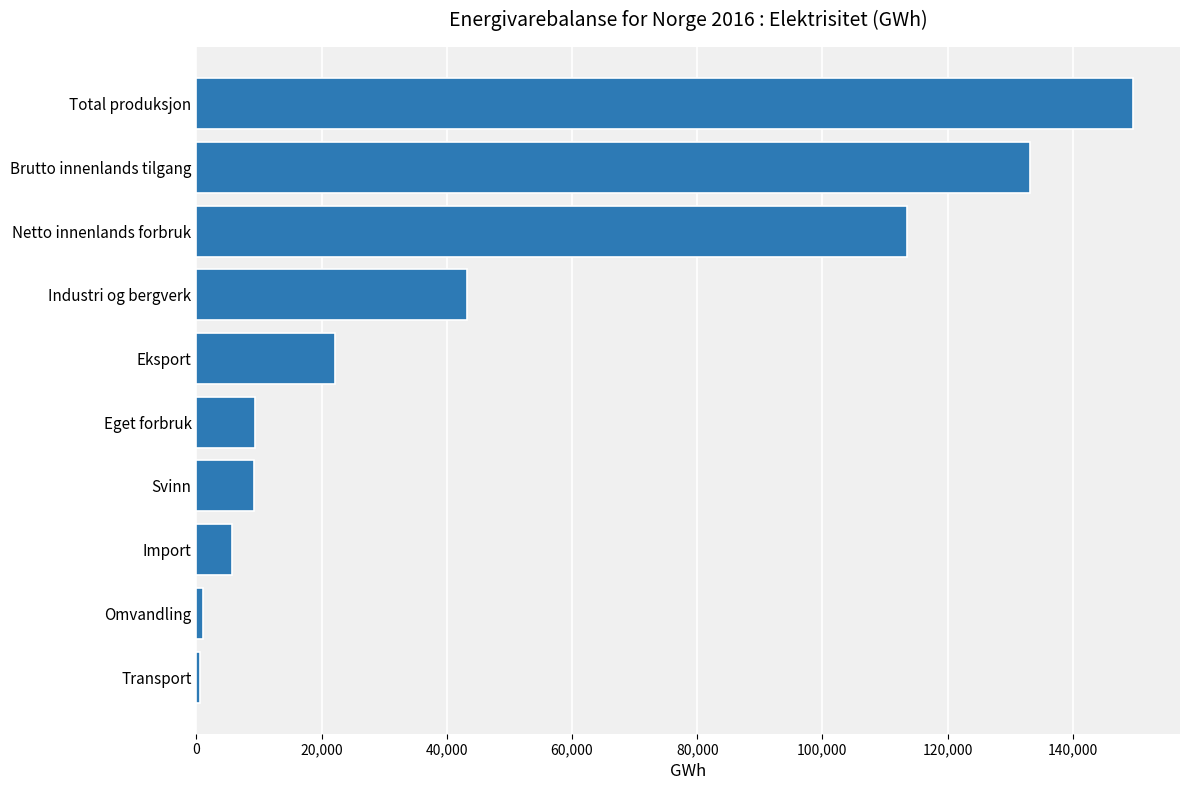

Which category has the highest value across all series?

Total produksjon